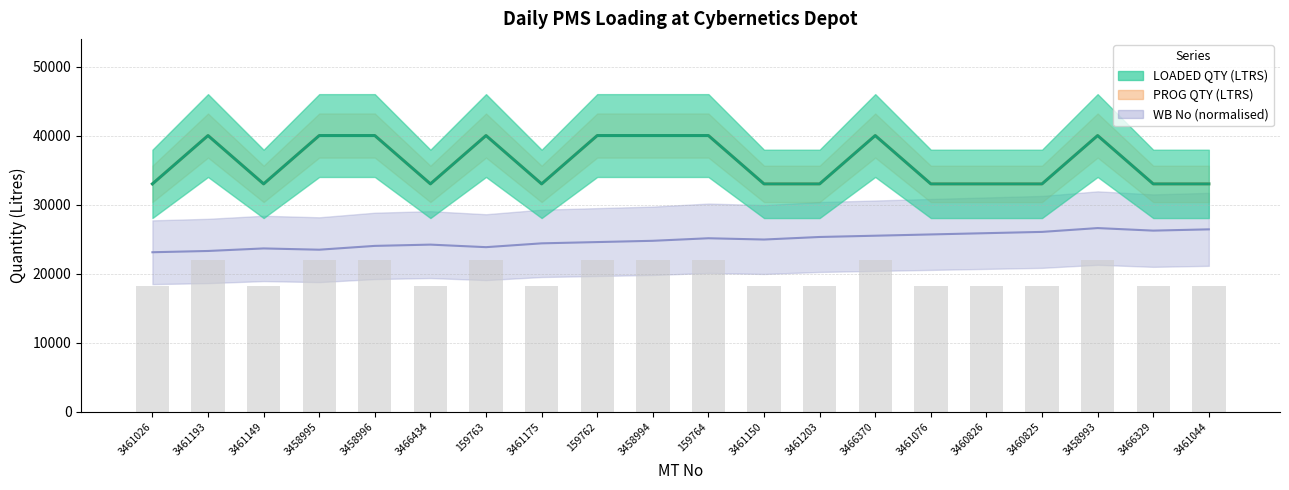

Reading left to right, what are all the values shown in this chart?

LOADED QTY (LTRS): 3461026=33000.0	3461193=40000.0	3461149=33000.0	3458995=40000.0	3458996=40000.0	3466434=33000.0	159763=40000.0	3461175=33000.0	159762=40000.0	3458994=40000.0	159764=40000.0	3461150=33000.0	3461203=33000.0	3466370=40000.0	3461076=33000.0	3460826=33000.0	3460825=33000.0	3458993=40000.0	3466329=33000.0	3461044=33000.0
PROG QTY (LTRS): 3461026=33000.0	3461193=40000.0	3461149=33000.0	3458995=40000.0	3458996=40000.0	3466434=33000.0	159763=40000.0	3461175=33000.0	159762=40000.0	3458994=40000.0	159764=40000.0	3461150=33000.0	3461203=33000.0	3466370=40000.0	3461076=33000.0	3460826=33000.0	3460825=33000.0	3458993=40000.0	3466329=33000.0	3461044=33000.0
WB No: 3461026=23100.0	3461193=23284.2	3461149=23652.6	3458995=23468.4	3458996=24021.1	3466434=24205.3	159763=23836.8	3461175=24389.5	159762=24573.7	3458994=24757.9	159764=25126.3	3461150=24942.1	3461203=25310.5	3466370=25494.7	3461076=25678.9	3460826=25863.2	3460825=26047.4	3458993=26600.0	3466329=26231.6	3461044=26415.8